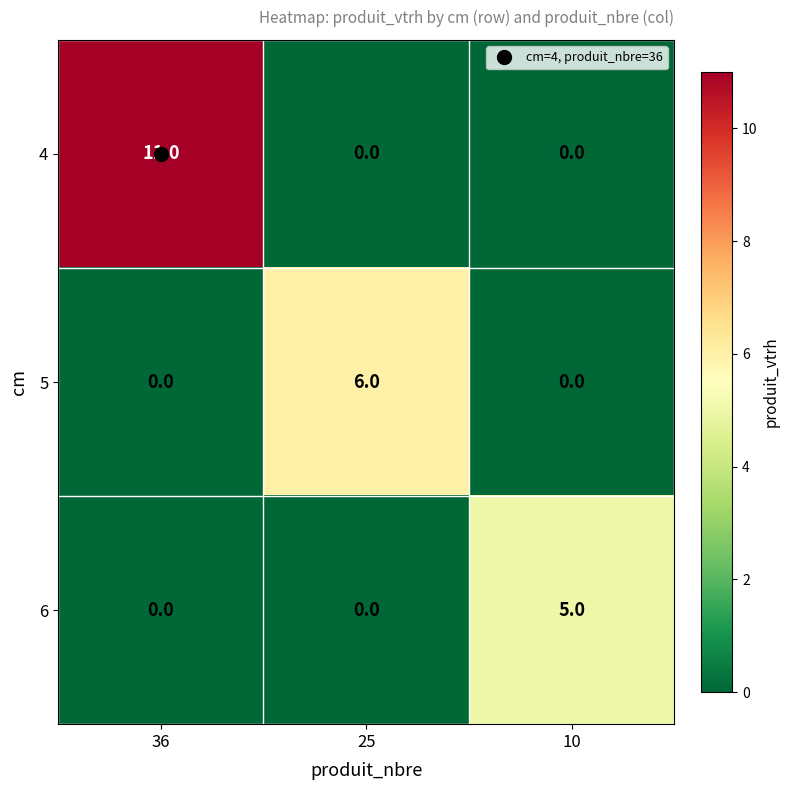

Between 36 and 25, which series saw the biggest shift?

4